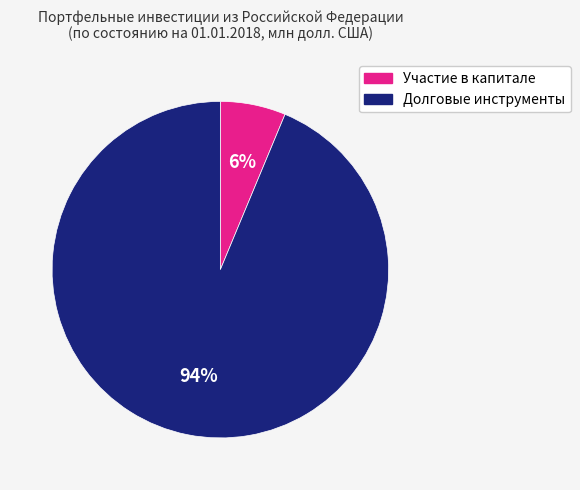

How many slices are in this pie chart?

2